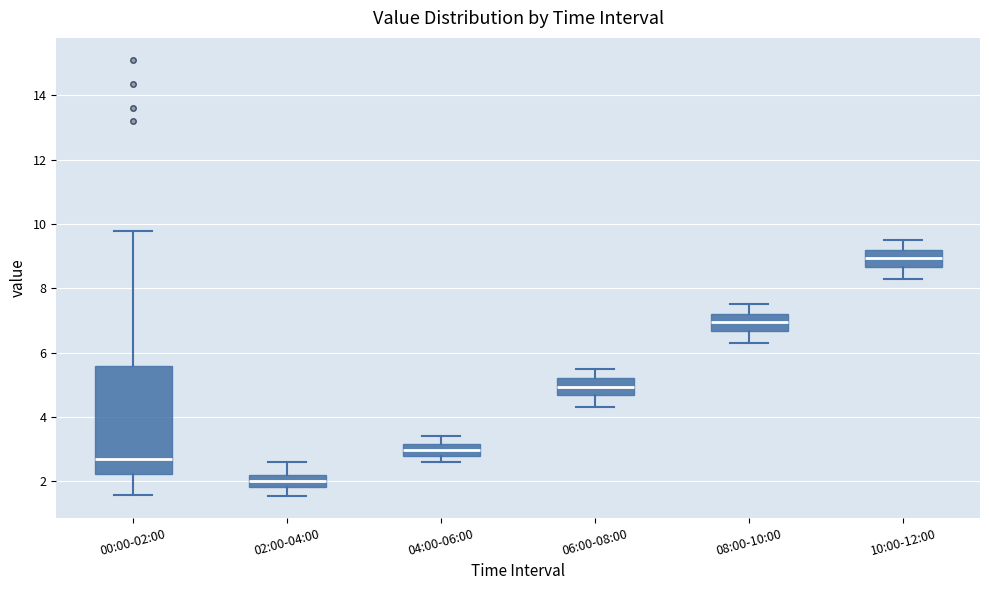

Reading left to right, read every box against the y-axis: the position of its median line, the range the box covers, and the ends of its whiskers. The values are not printed on the chart, so give them approximately, as read against the axis.

00:00-02:00: median 2.8, box 2.2 to 5.6, whiskers 1.6 to 9.8
02:00-04:00: median 2.0, box 1.8 to 2.2, whiskers 1.6 to 2.6
04:00-06:00: median 3.0, box 2.8 to 3.2, whiskers 2.6 to 3.4
06:00-08:00: median 5.0, box 4.6 to 5.2, whiskers 4.4 to 5.6
08:00-10:00: median 7.0, box 6.6 to 7.2, whiskers 6.4 to 7.6
10:00-12:00: median 9.0, box 8.6 to 9.2, whiskers 8.4 to 9.6